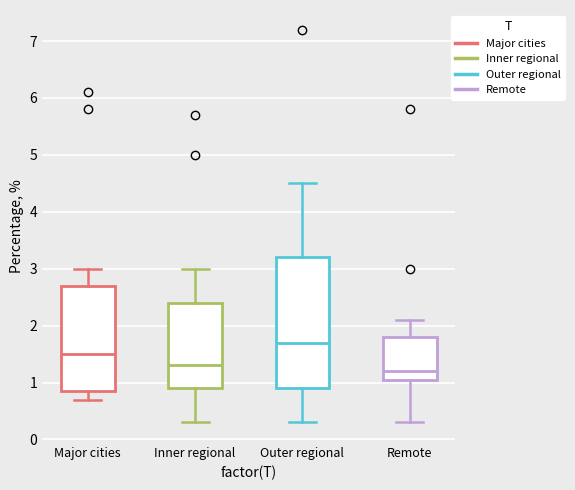

Reading left to right, transcribe this box plot: for each box, give where its median line is, the range the box spans, and where its two whiskers end, as read against the y-axis. The values are not printed on the chart, so give them approximately, as read against the axis.

Major cities: median 1.5, box 0.9 to 2.7, whiskers 0.7 to 3.0
Inner regional: median 1.3, box 0.9 to 2.4, whiskers 0.3 to 3.0
Outer regional: median 1.7, box 0.9 to 3.2, whiskers 0.3 to 4.5
Remote: median 1.2, box 1.1 to 1.8, whiskers 0.3 to 2.1